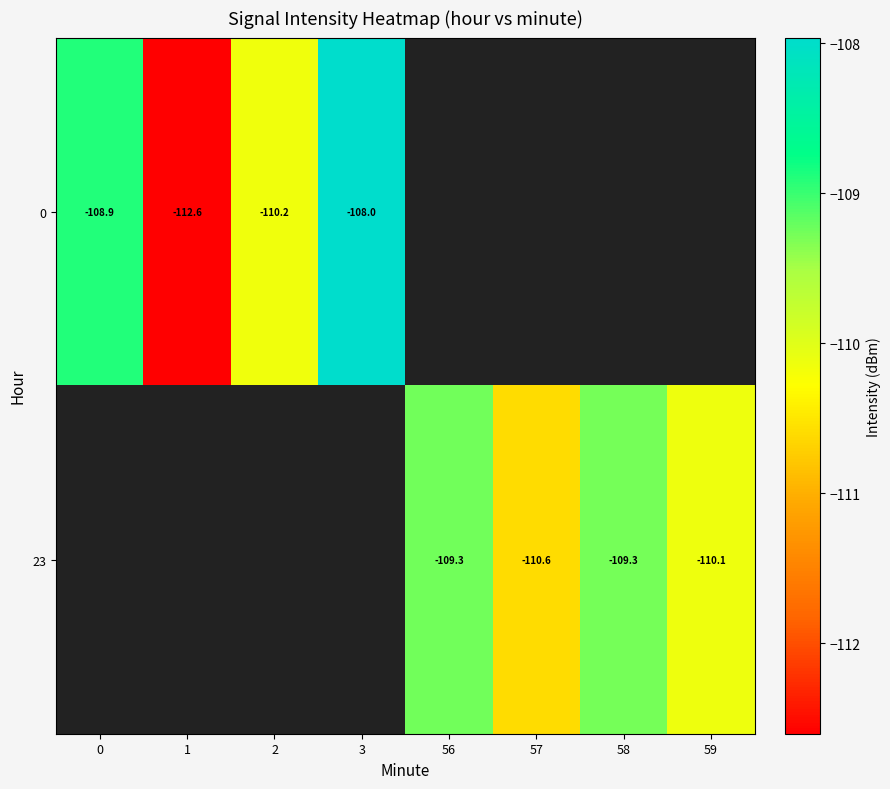

Which series has the largest range (max minus min)?

row_0